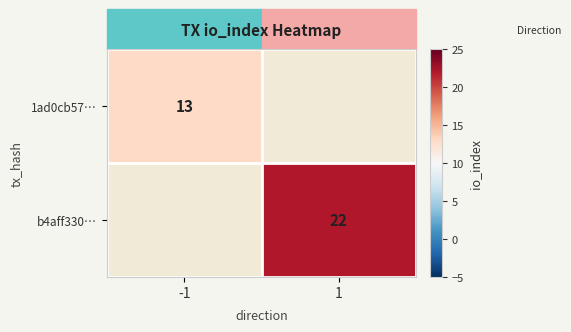

The value of 1ad0cb57… at -1 is 7. True or false?

False